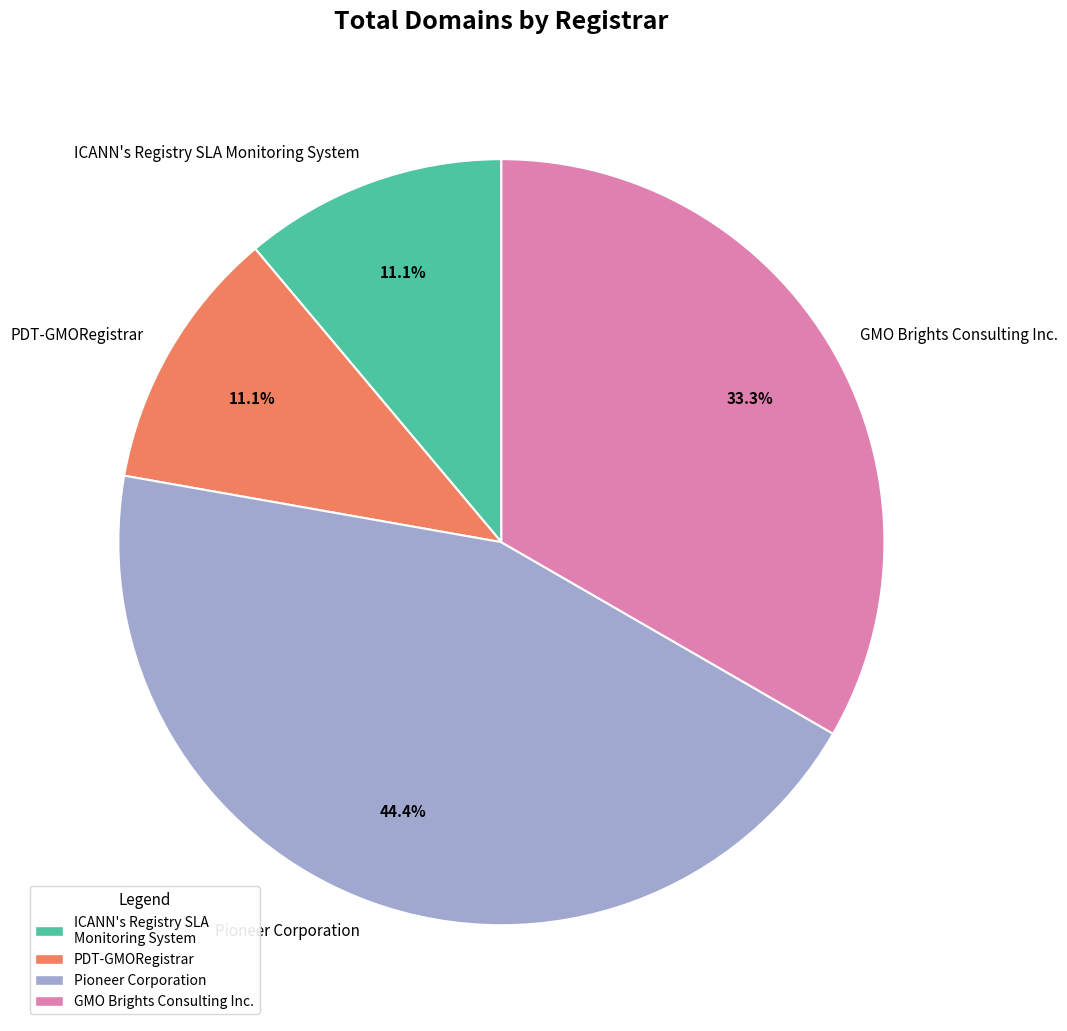

Which category has the biggest portion of the pie?

Pioneer Corporation